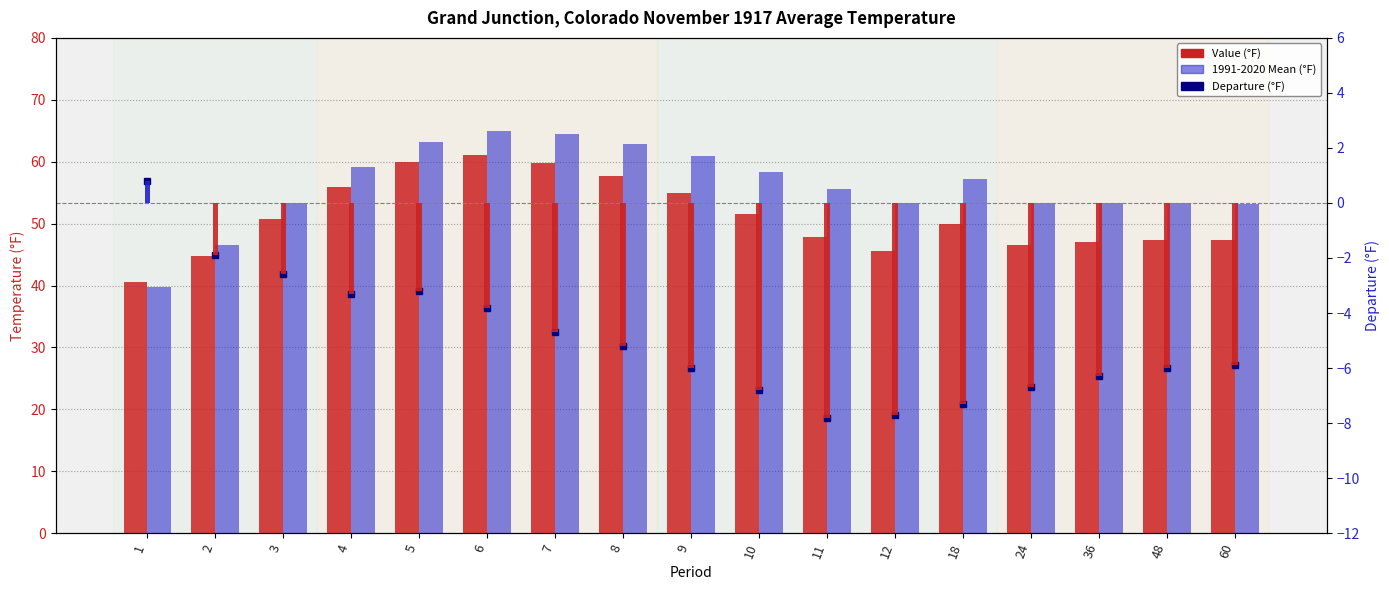

What is the lowest value of the 1991-2020 Mean series?

39.8